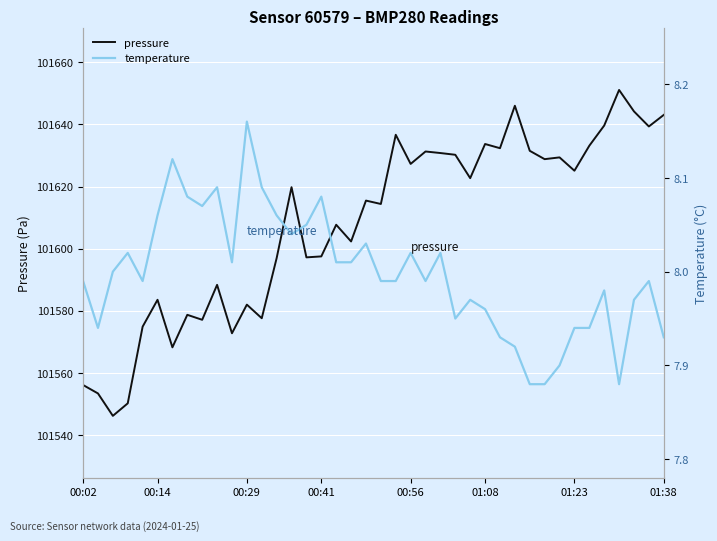

What is the value of the temperature point at the 36th from the left?

8.0